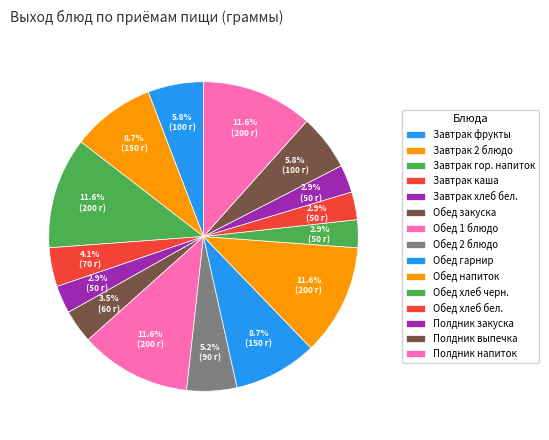

How many slices are in this pie chart?

15